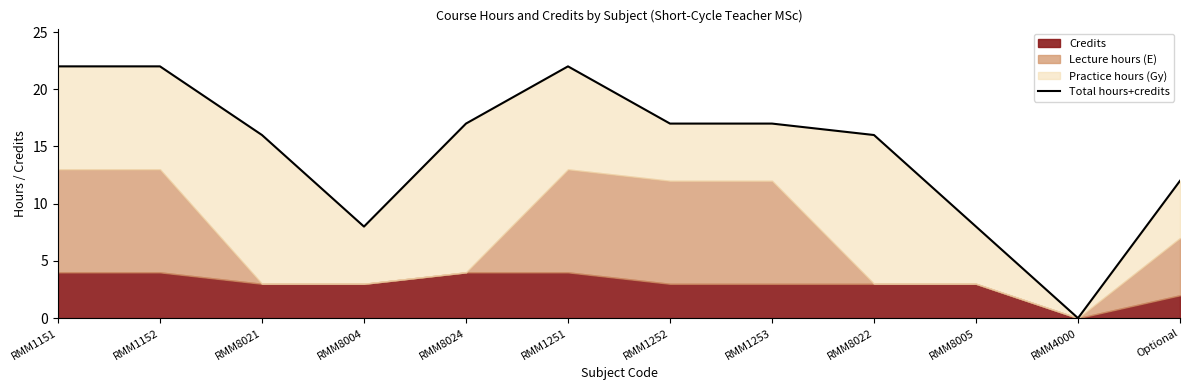

How many lines are shown in the chart?

1